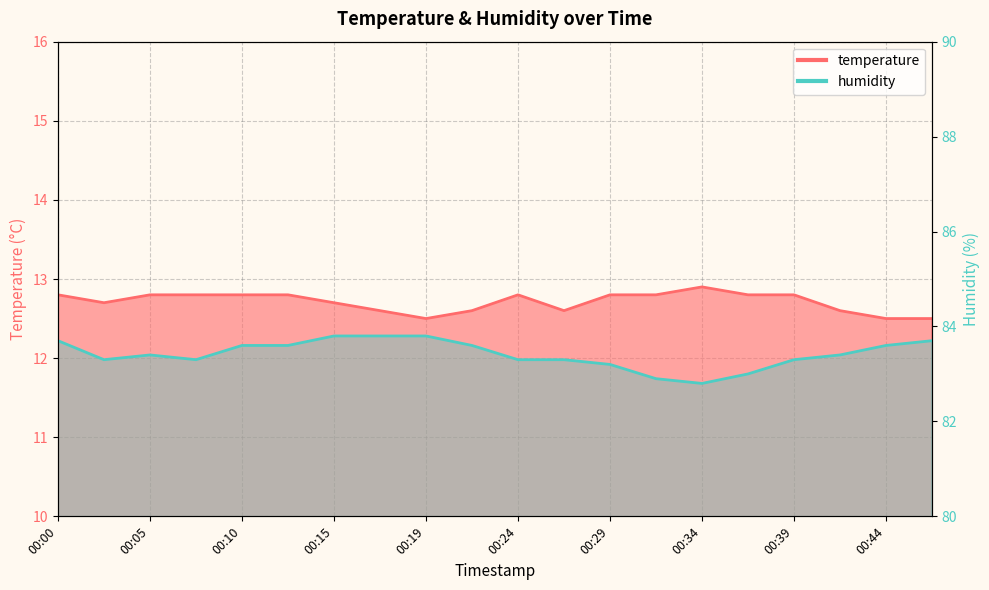

At which label is temperature closest to 12?

00:19